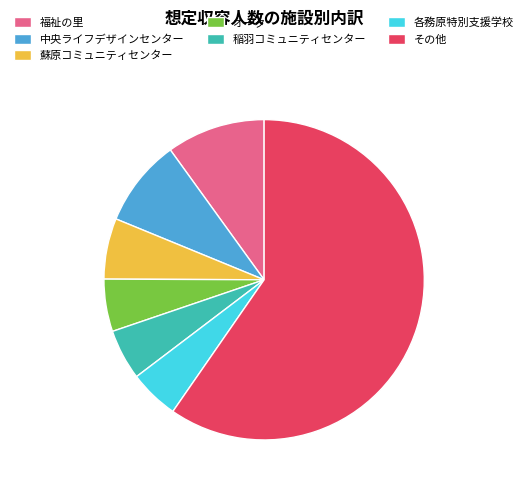

What is the majority slice?

その他